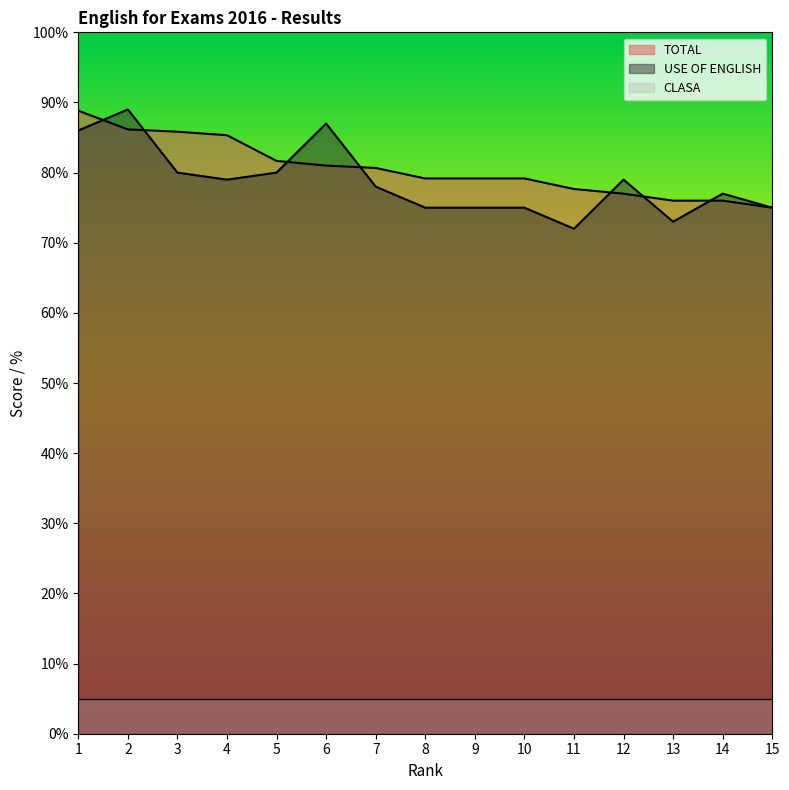

Where does the TOTAL series first go above 79?

1